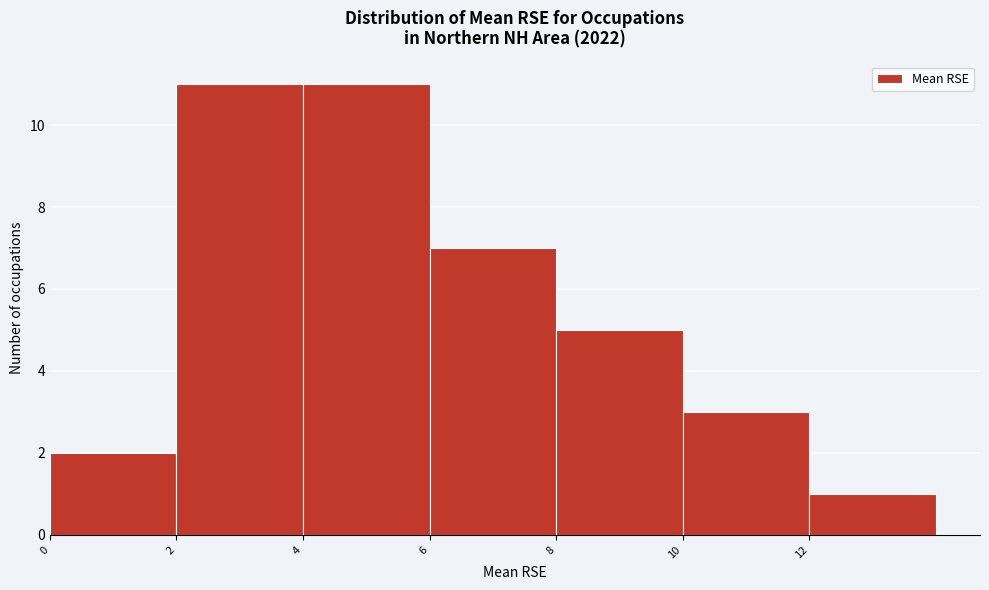

Reading left to right, transcribe this chart: for each bar, give the range it covers on the x-axis and its height. The values are not printed on the chart, so give them approximately, as read against the axis.

0 to 2: 2
2 to 4: 11
4 to 6: 11
6 to 8: 7
8 to 10: 5
10 to 12: 3
12 to 14: 1